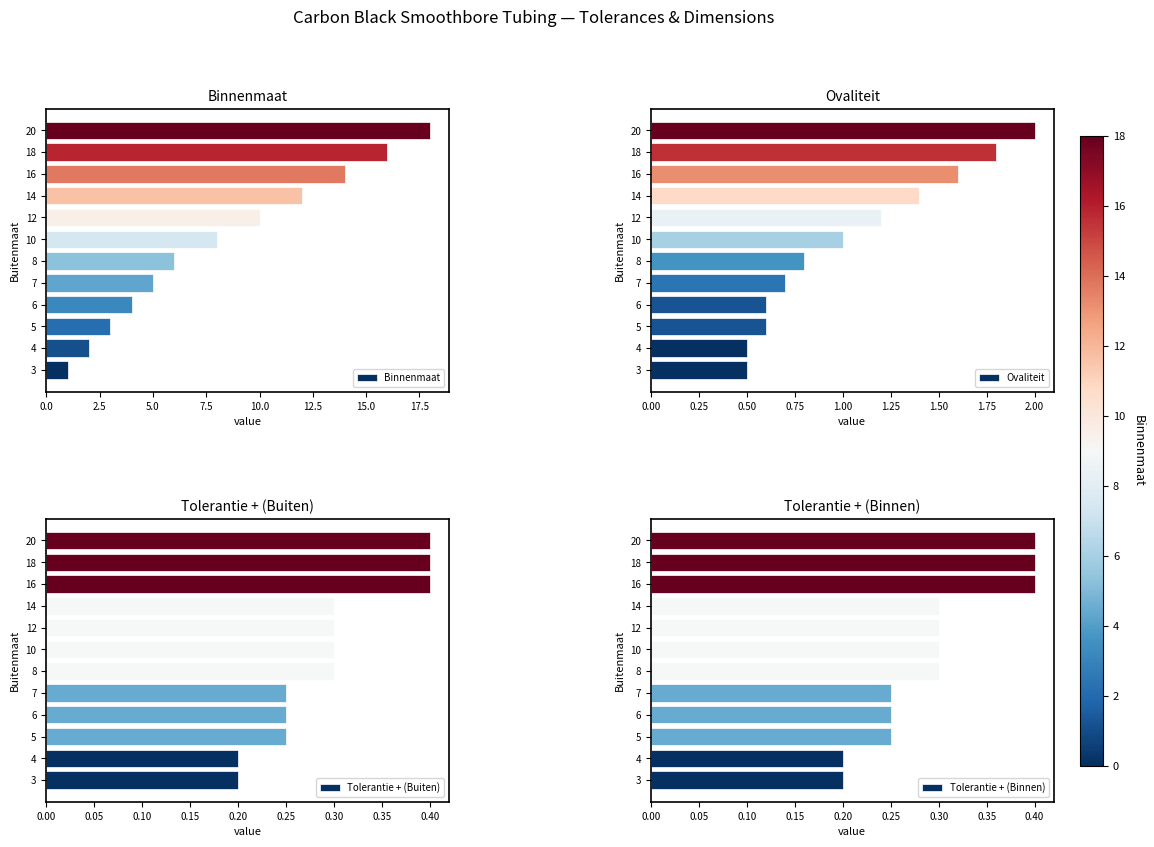

What is the average value of the Ovaliteit series?

1.1